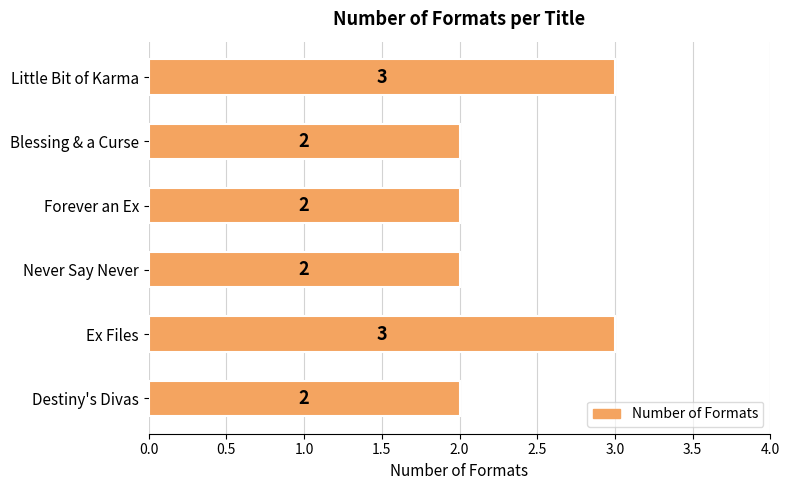

The chart shows a value of 1 at Blessing & a Curse. True or false?

False